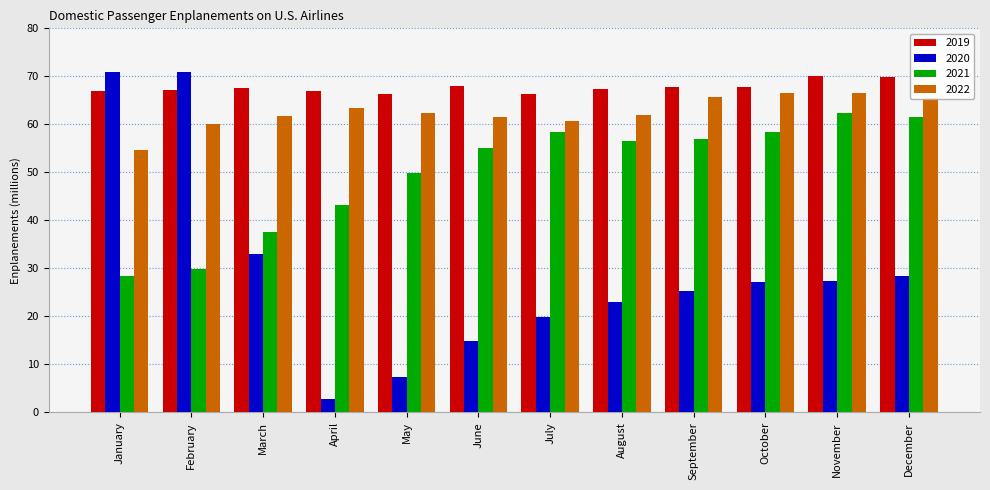

Count the number of categories in the chart.

12